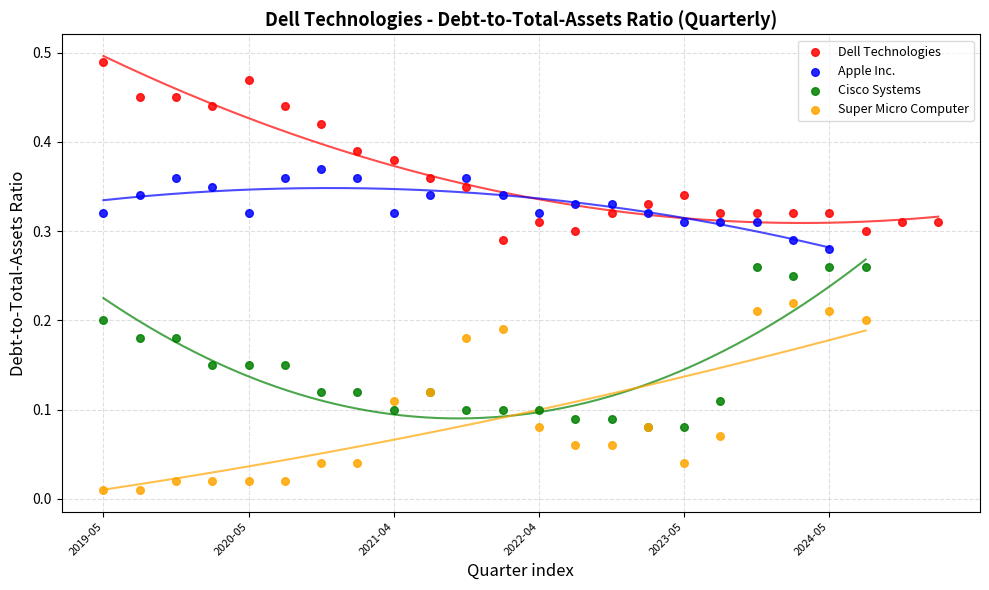

What are all the series names shown in the legend?

Dell Technologies, Apple Inc., Cisco Systems, Super Micro Computer